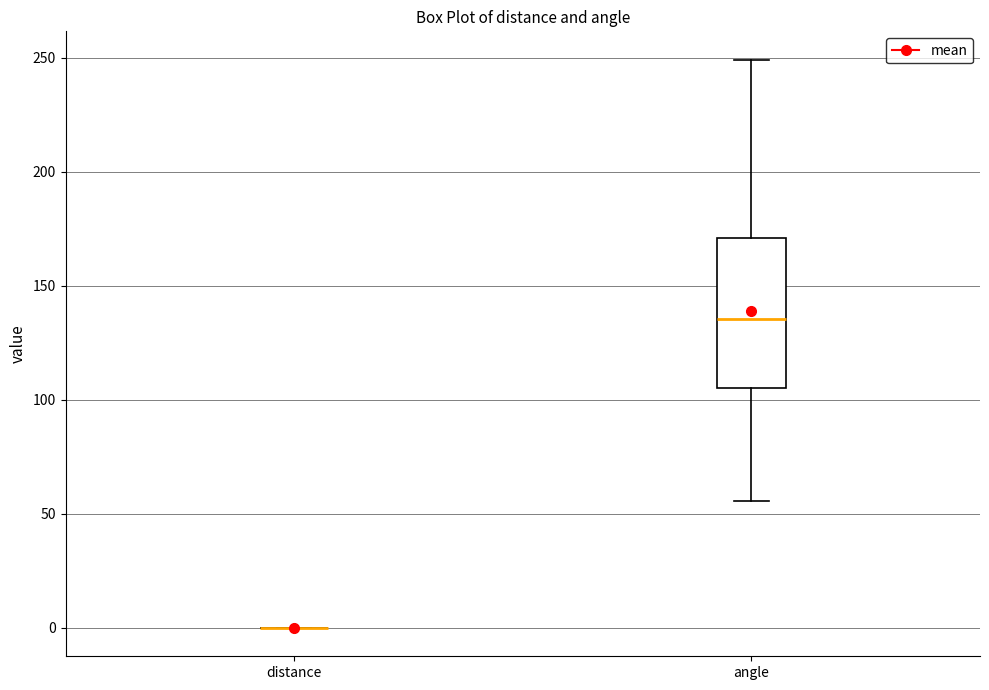

Reading left to right, read every box against the y-axis: the position of its median line, the range the box covers, and the ends of its whiskers. The values are not printed on the chart, so give them approximately, as read against the axis.

distance: box collapsed to a line at 0, whiskers 0 to 0
angle: median 135, box 105 to 170, whiskers 55 to 250